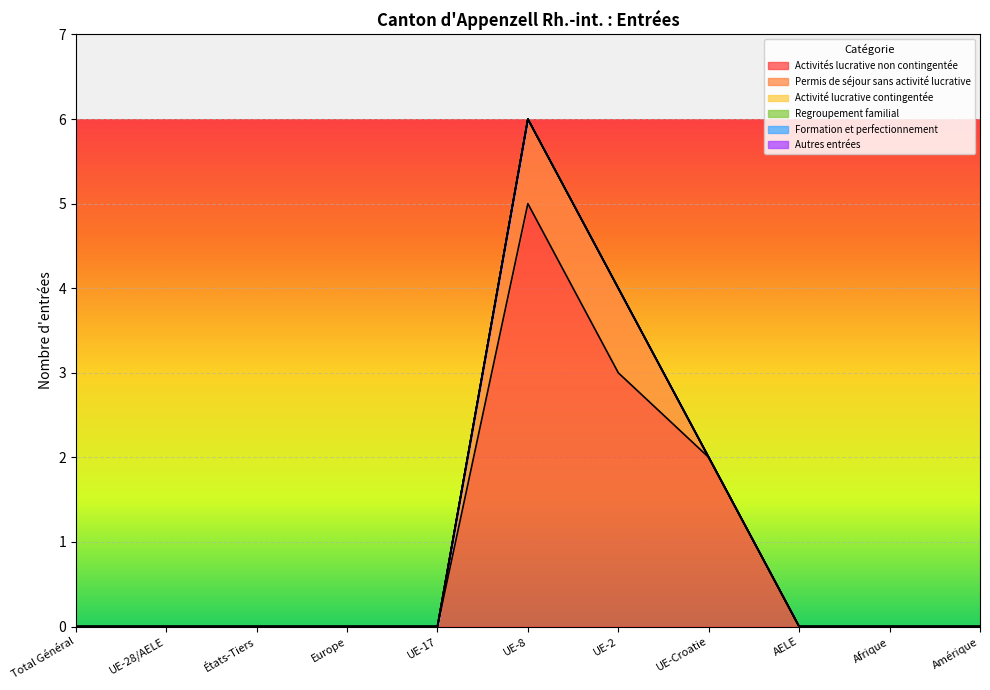

Between UE-17 and UE-8, which series saw the biggest shift?

Activités lucrative non contingentée